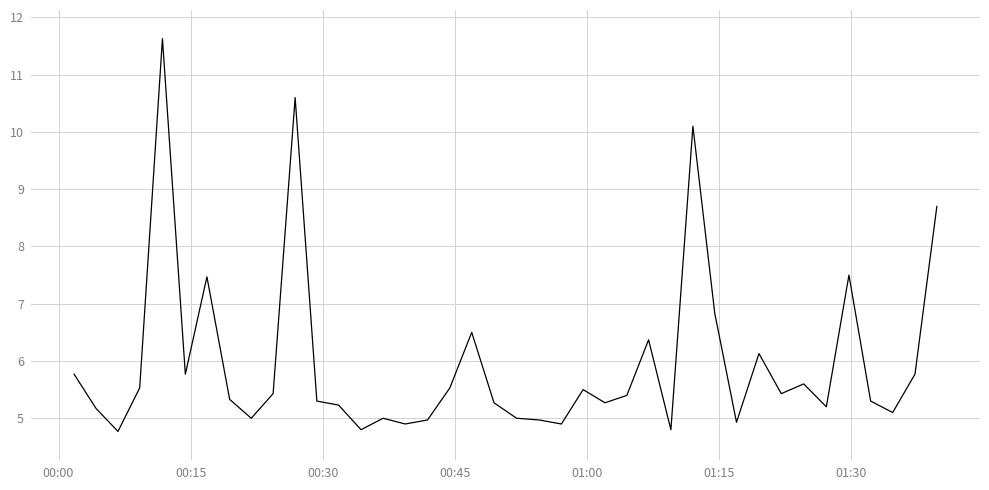

What is the difference between the second highest and minimum values?

5.8